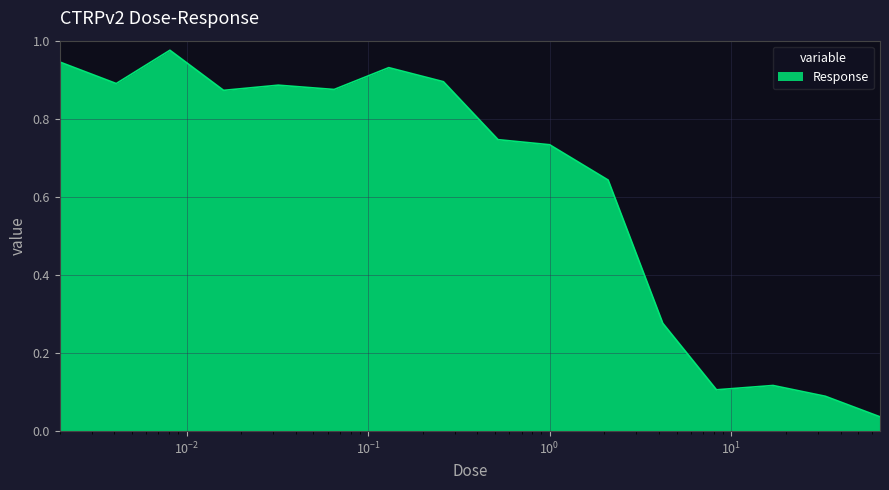

List the labels in order of value, smallest first.

66.0, 33.0, 8.3, 17.0, 4.2, 2.1, 1.0, 0.52, 0.016, 0.065, 0.032, 0.0041, 0.26, 0.13, 0.002, 0.0081